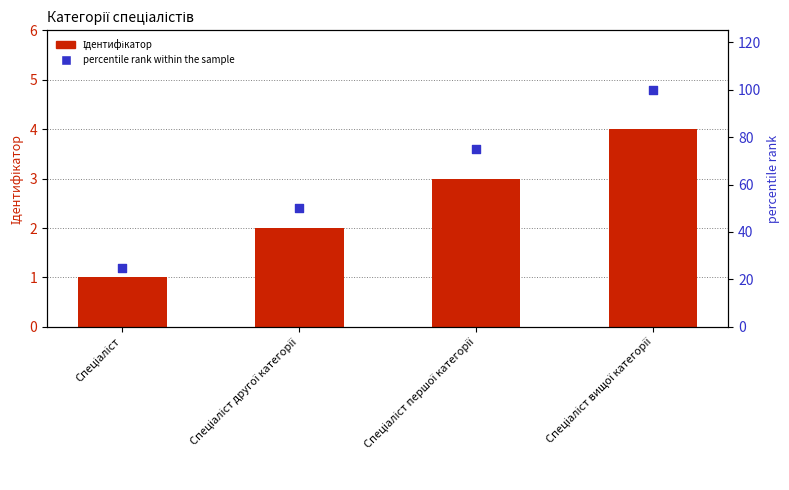

At which category is the sum across all series the highest?

Спеціаліст вищої категорії